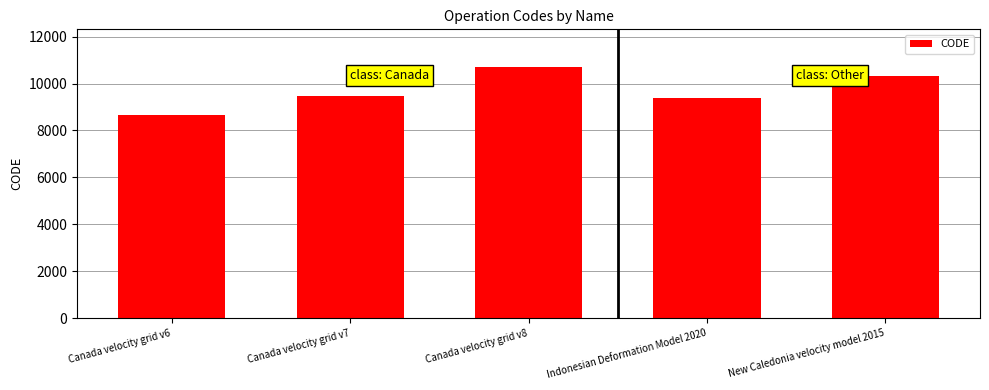

Between New Caledonia velocity model 2015 and Canada velocity grid v6, which is larger?

New Caledonia velocity model 2015